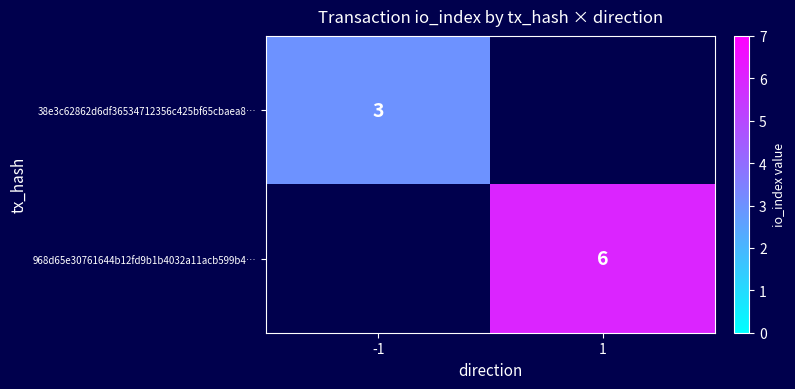

True or false: 38e3c62862d6df36534712356c425bf65cbaea8… has a value of 3 at -1.

True